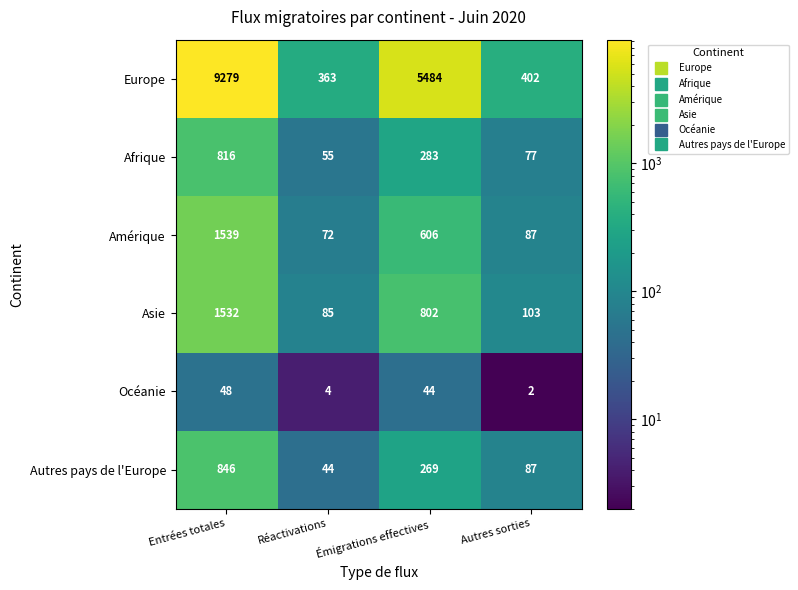

The value of Asie at Autres sorties is 103. True or false?

True